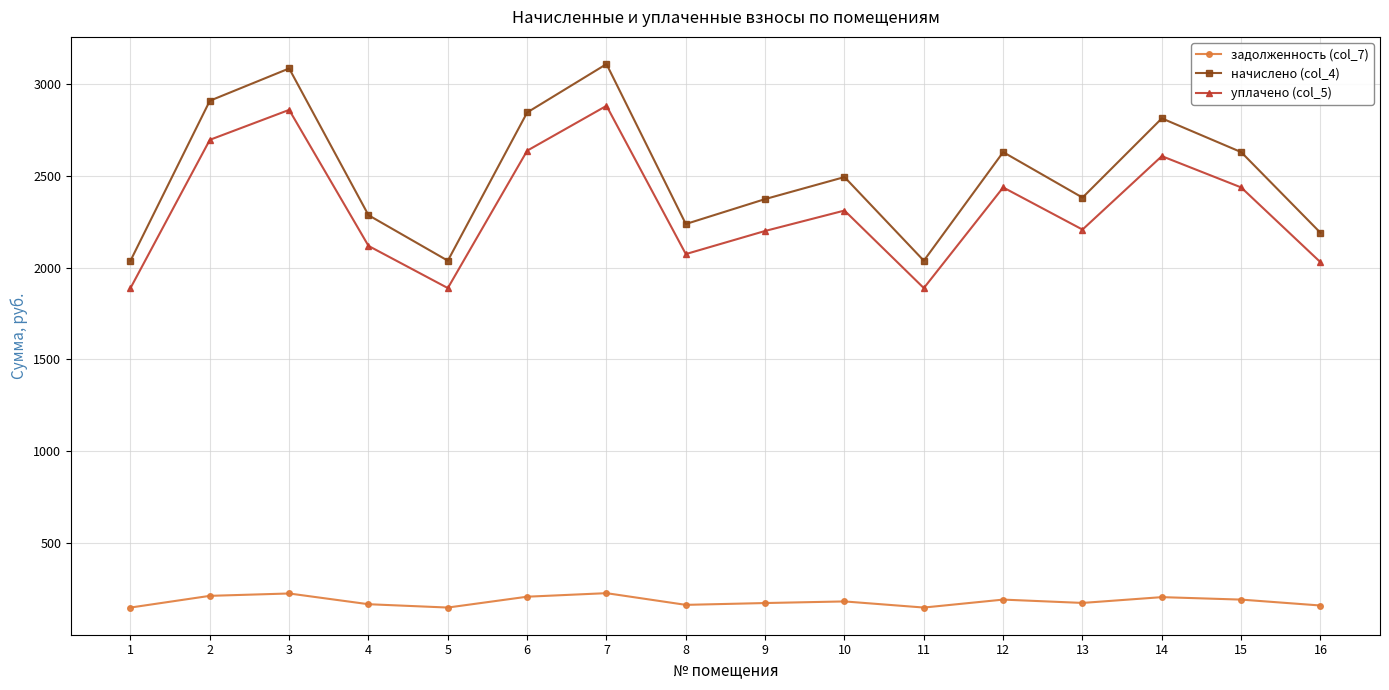

The уплачено (col_5) series shows 3997.7 at 7. True or false?

False